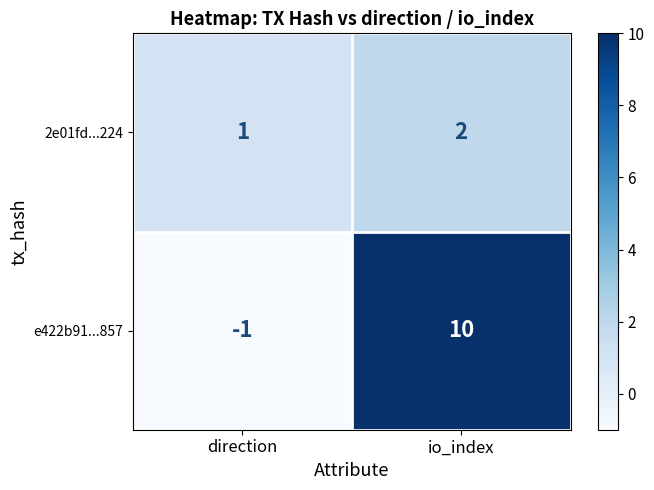

What is the sum of the e422b91...857 values at io_index and direction?

9